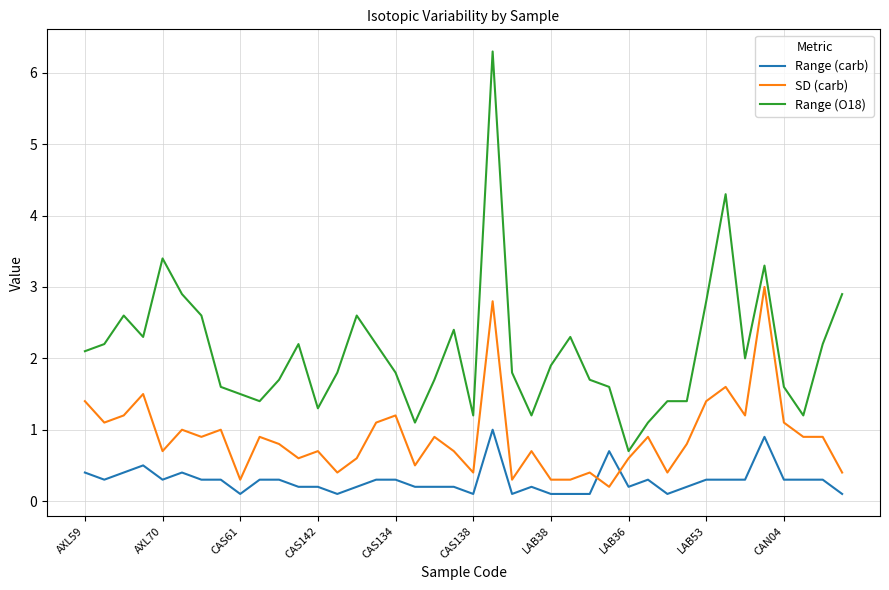

List the series in order of their peak value, highest first.

Range (O18), SD (carb), Range (carb)